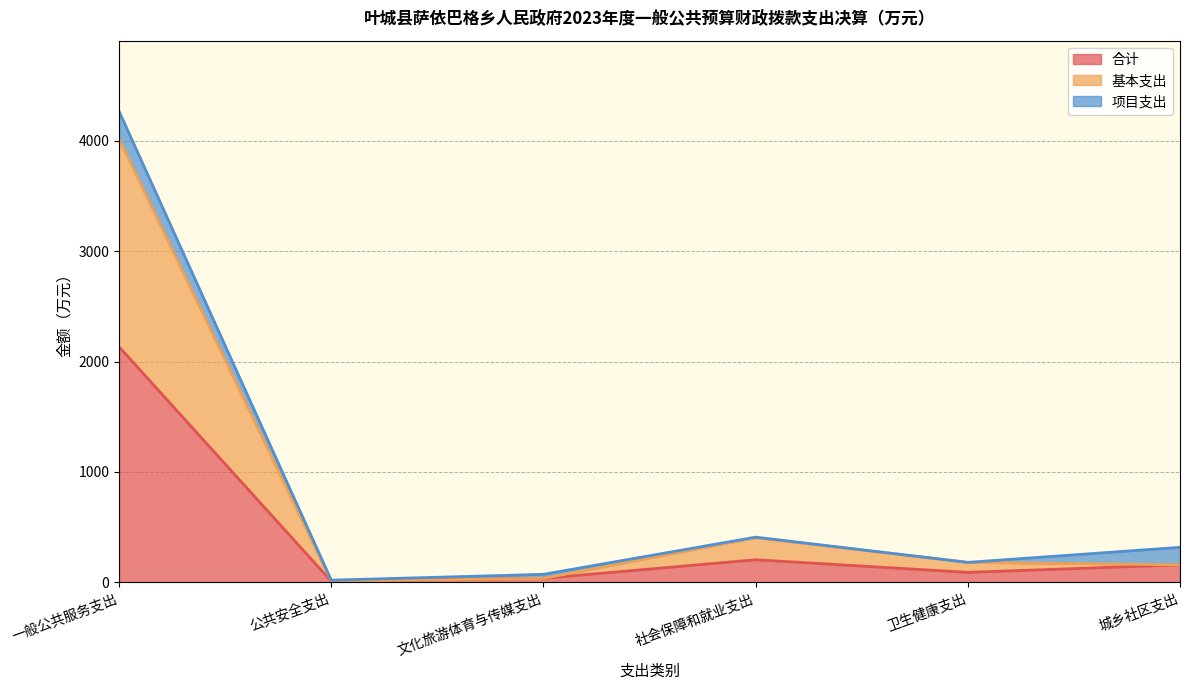

Which label corresponds to the largest value in the chart?

一般公共服务支出